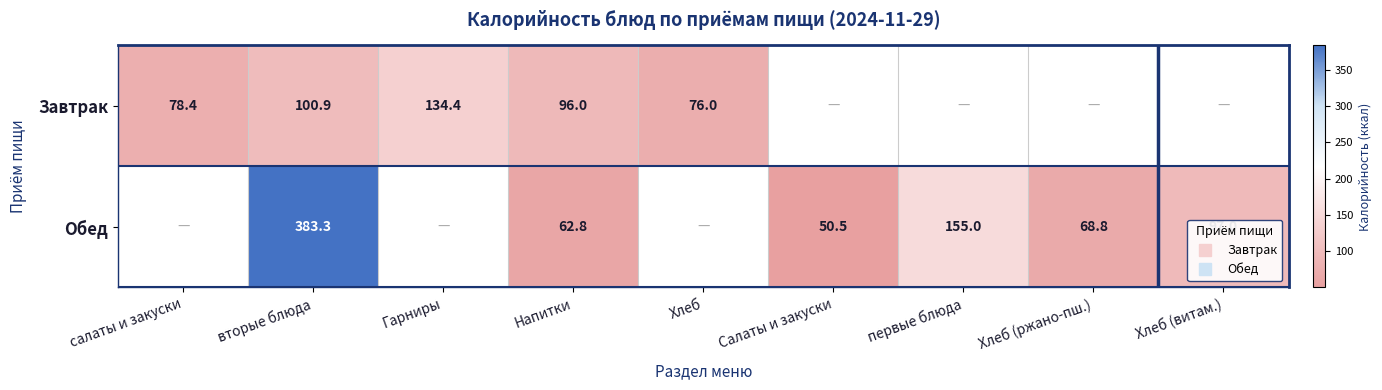

The value of Завтрак at Хлеб is 41.0. True or false?

False